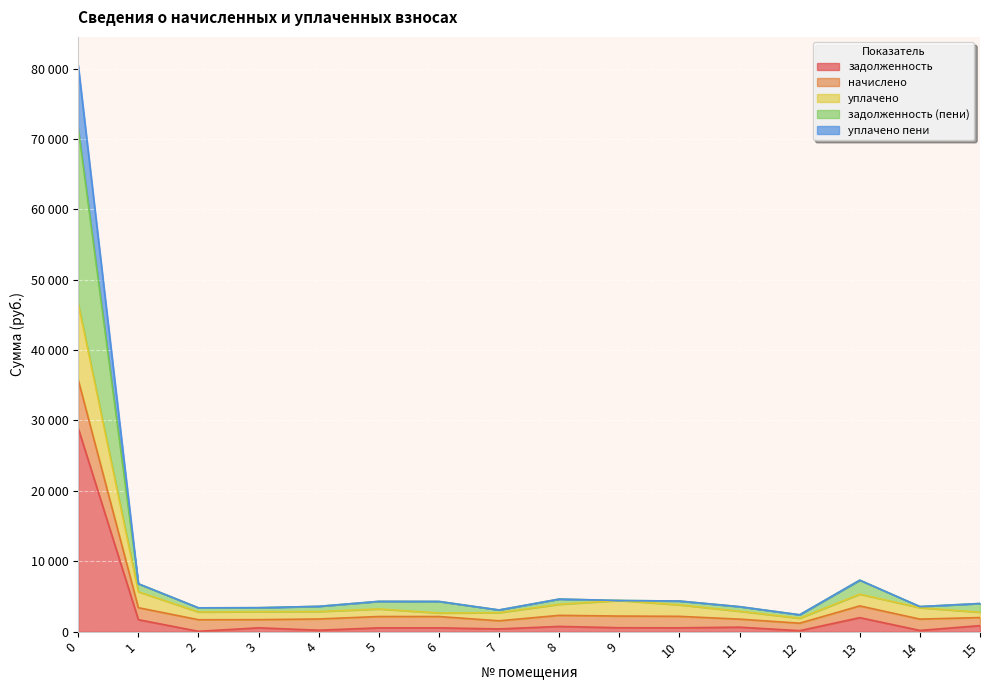

True or false: уплачено and задолженность intersect in this chart.

False